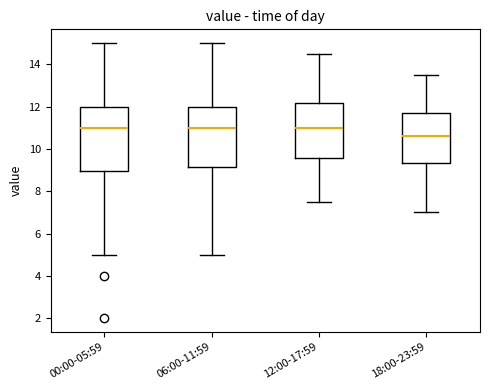

Reading left to right, read every box against the y-axis: the position of its median line, the range the box covers, and the ends of its whiskers. The values are not printed on the chart, so give them approximately, as read against the axis.

00:00-05:59: median 11.0, box 9.0 to 12.0, whiskers 5.0 to 15.0
06:00-11:59: median 11.0, box 9.2 to 12.0, whiskers 5.0 to 15.0
12:00-17:59: median 11.0, box 9.6 to 12.2, whiskers 7.6 to 14.6
18:00-23:59: median 10.6, box 9.4 to 11.6, whiskers 7.0 to 13.6